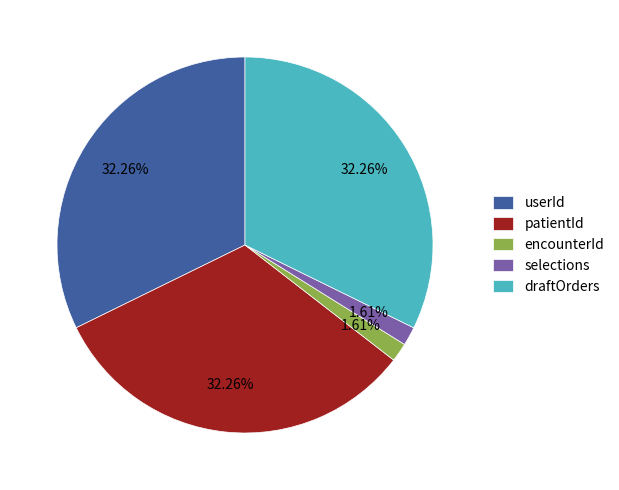

Do userId and selections together represent more than half of the pie?

No